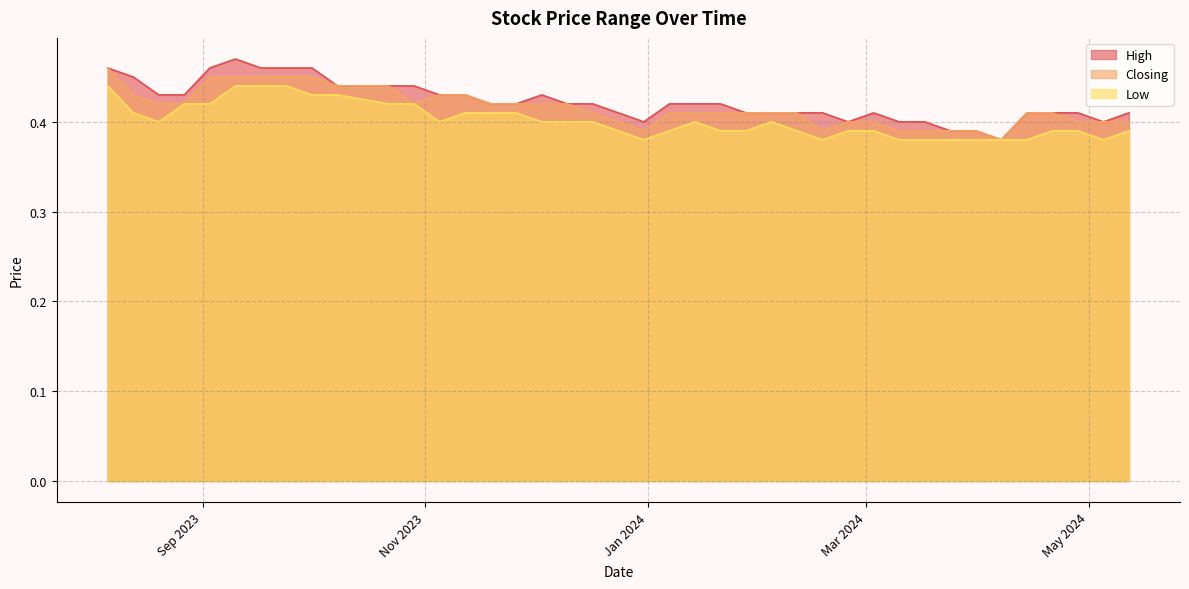

What is the sum of all High values?

16.9